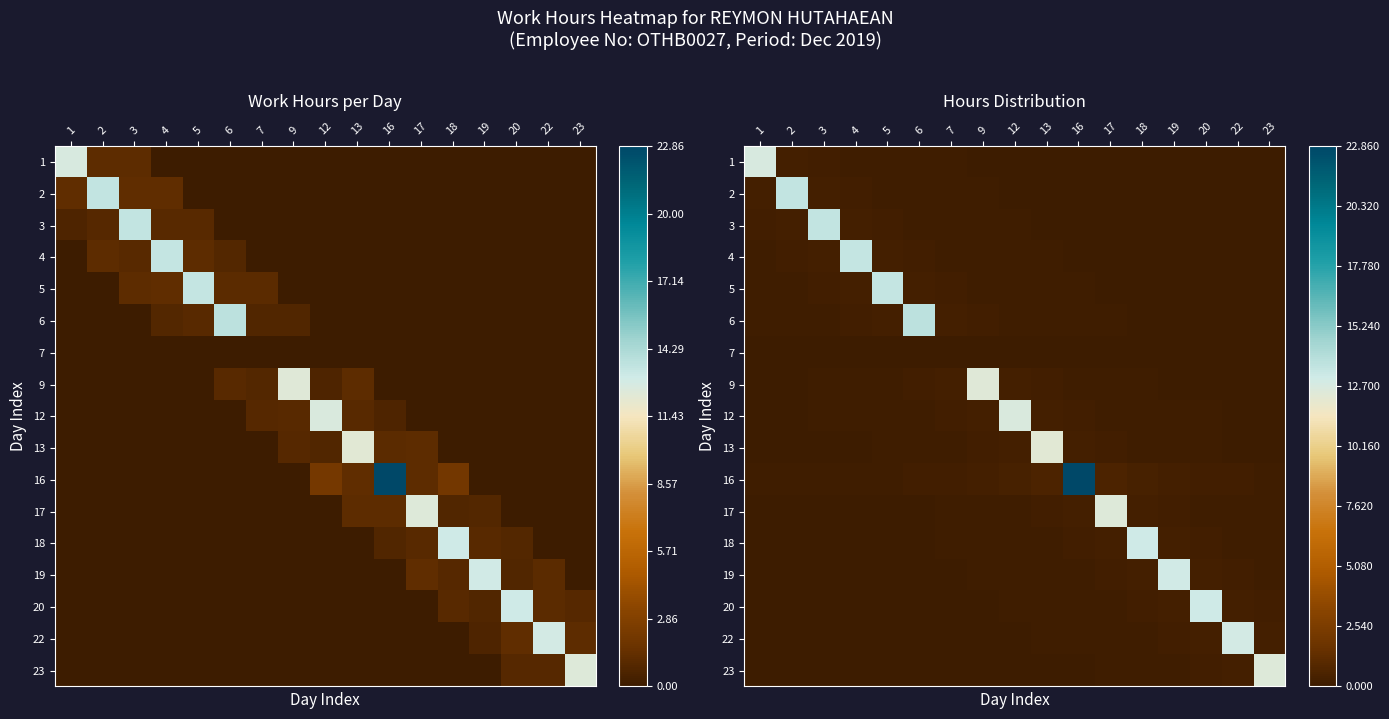

Is the value of row_12 at 16 greater than the value of row_7 at 6?

Yes